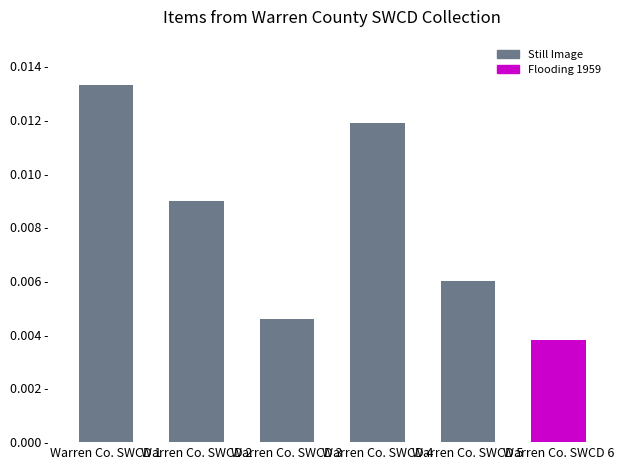

The value at Warren Co. SWCD 5 is 0.0. True or false?

True